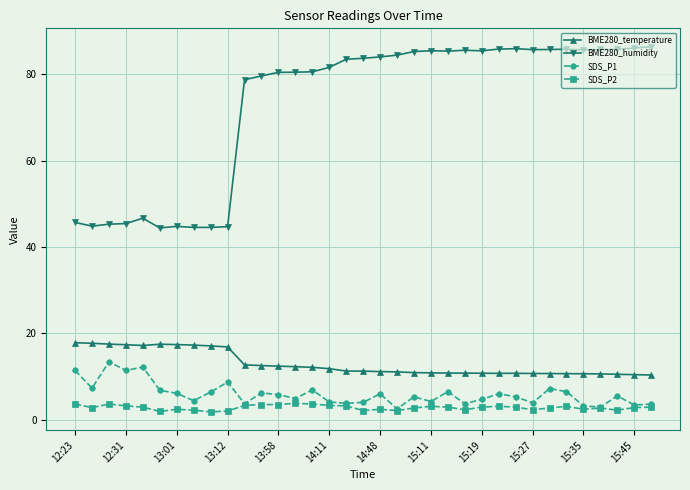

List the series in order of their peak value, highest first.

BME280_humidity, BME280_temperature, SDS_P1, SDS_P2